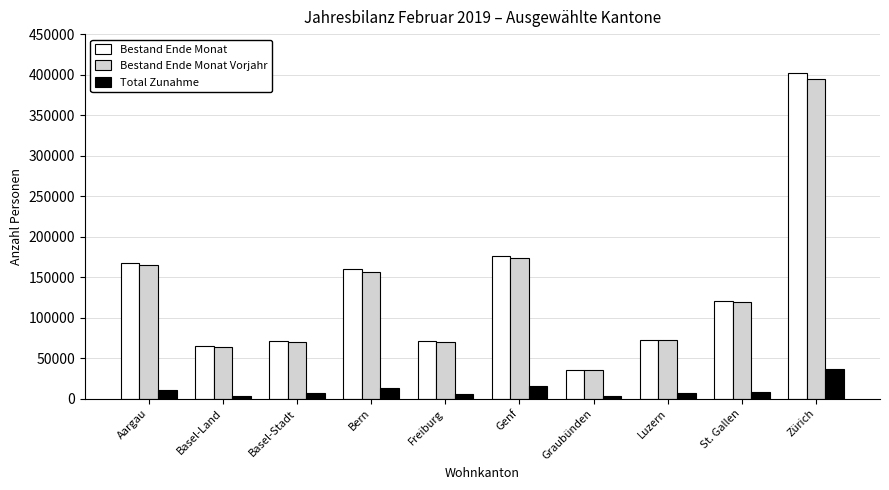

What is the label of the 8th bar from the left?

Luzern